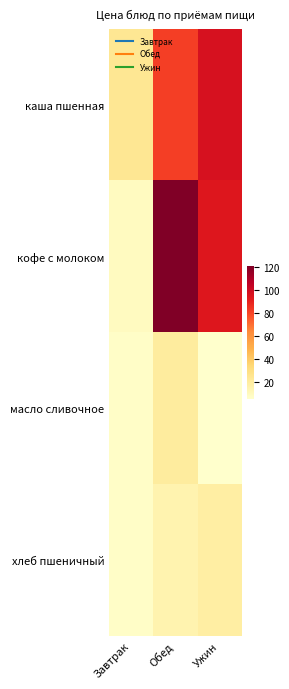

Rank the series by their maximum value, from highest to lowest.

кофе с молоком, каша пшенная, масло сливочное, хлеб пшеничный